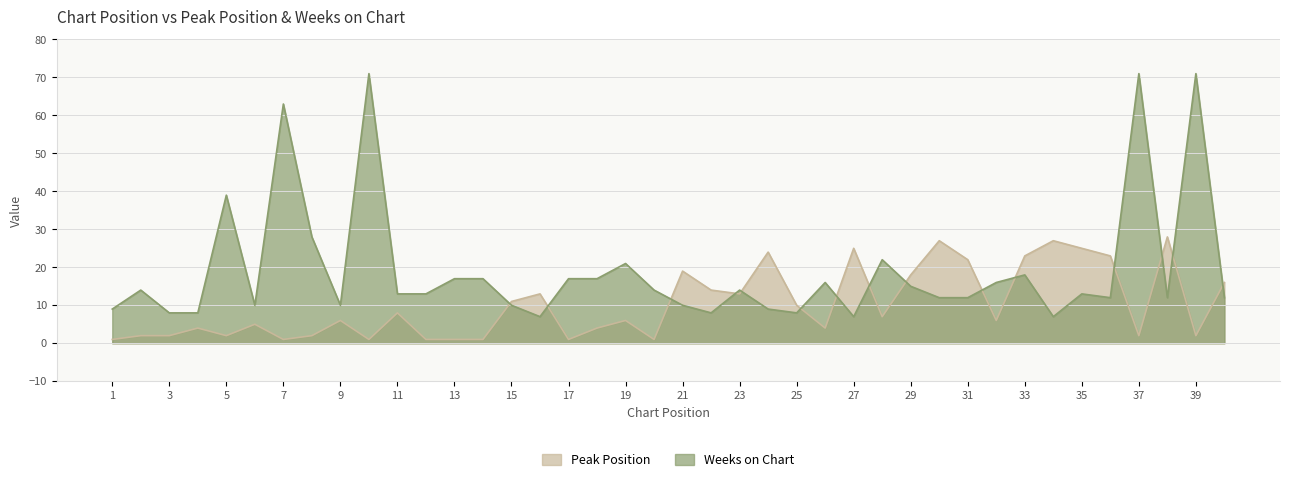

What value does the Weeks on Chart series have at 31?

12